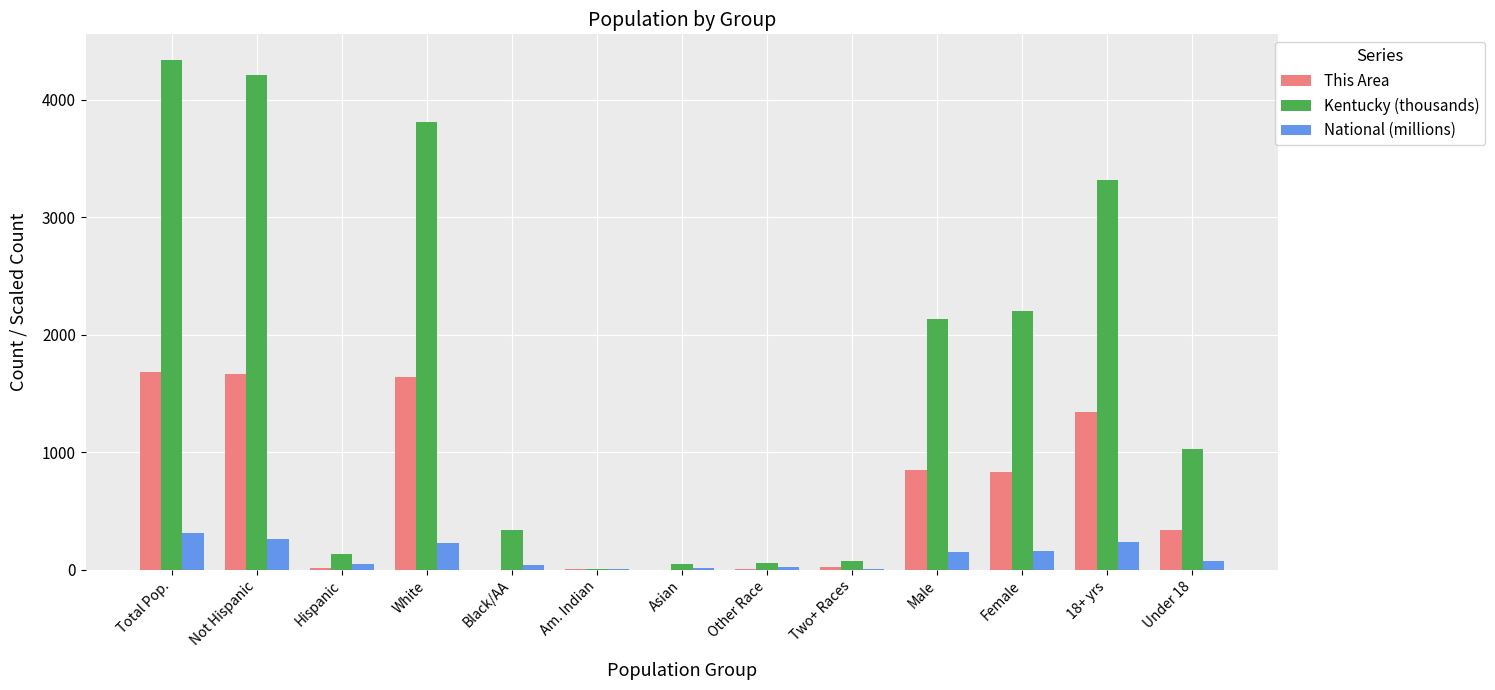

How many categories are shown in the chart?

13